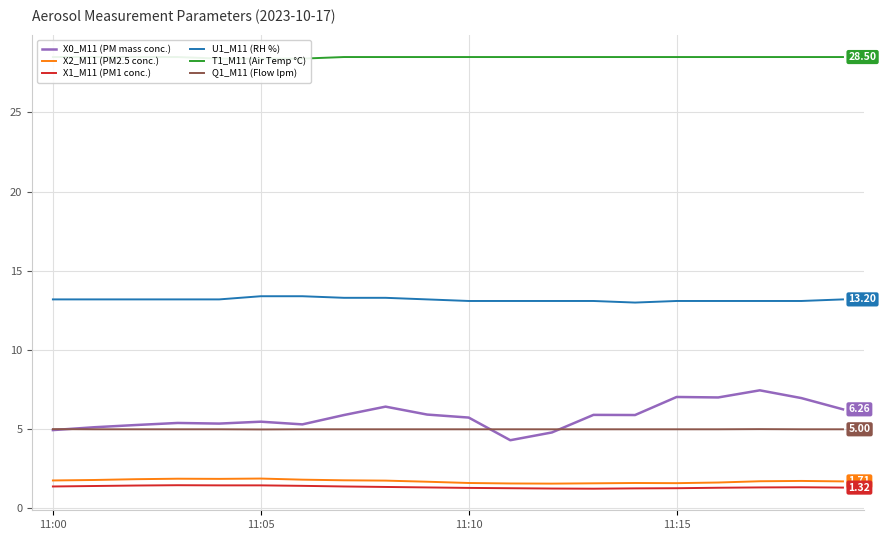

Does the chart display data point markers on the line(s)?

No